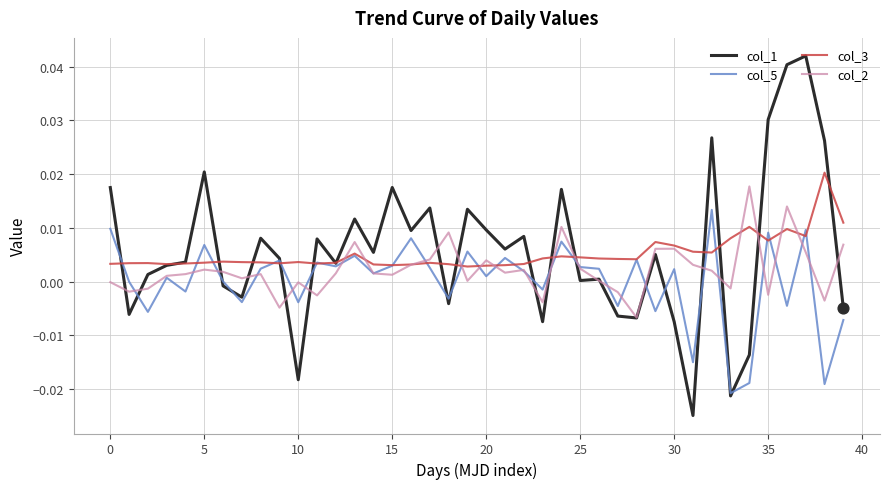

Which series has the largest range (max minus min)?

col_1